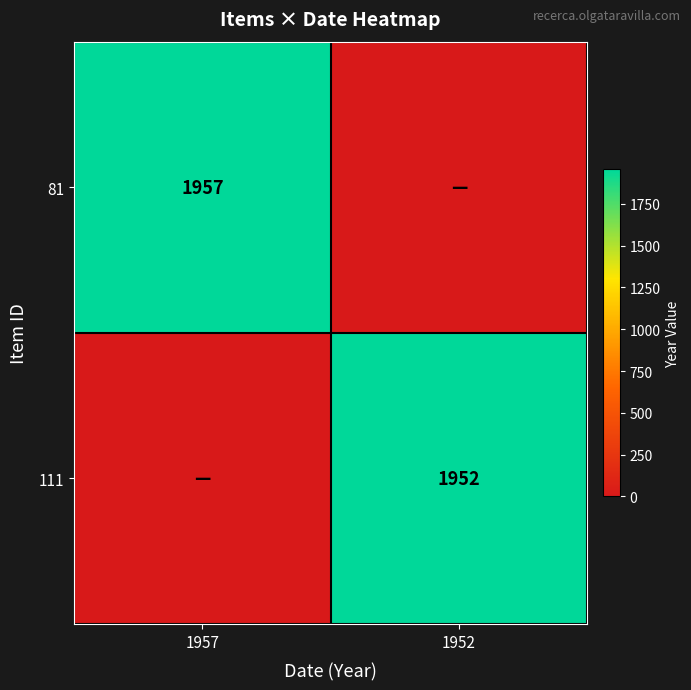

How many distinct data groups are displayed?

2